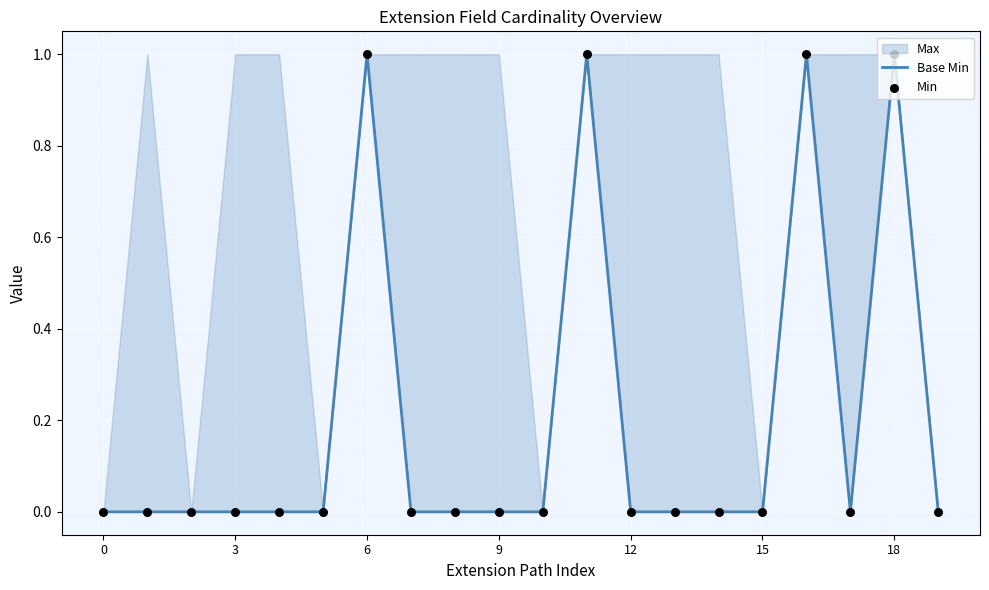

What is the ratio of the value at 6 to the value at 18?

1.0